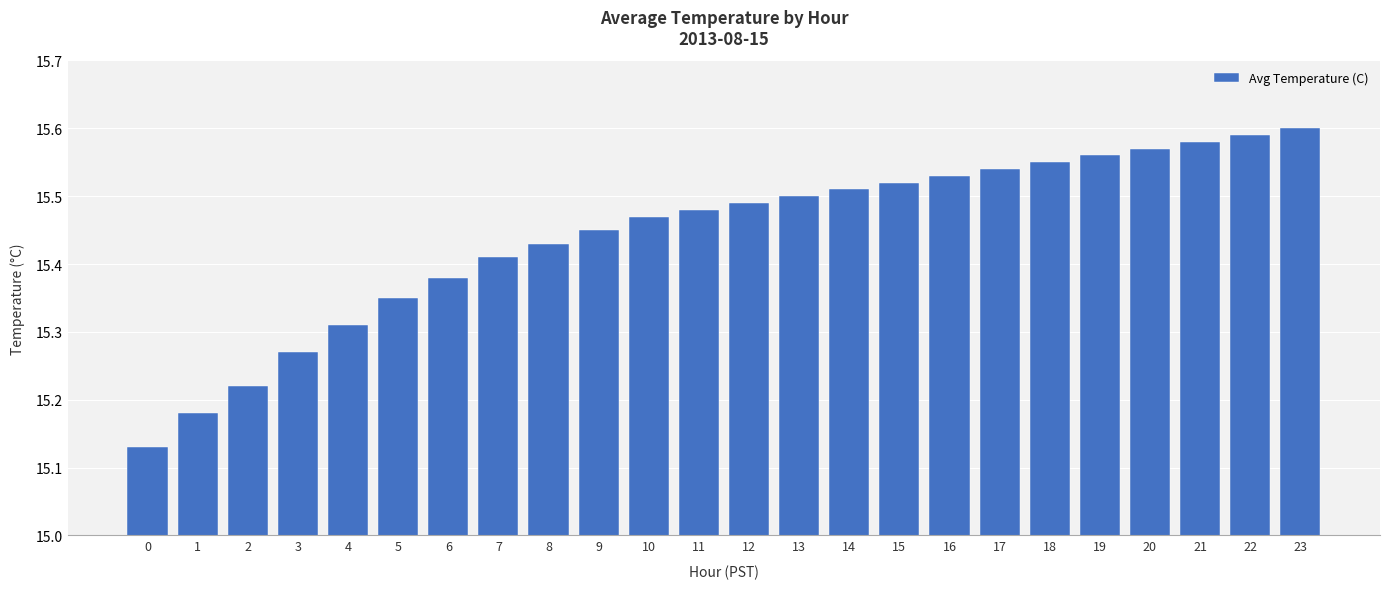

Between 10 and 15, which is larger?

15